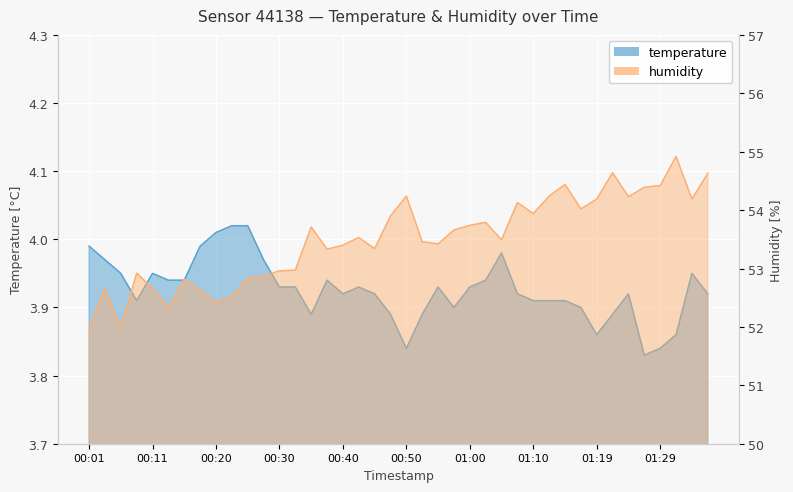

Is it true that humidity equals 12.7 at 00:30?

False